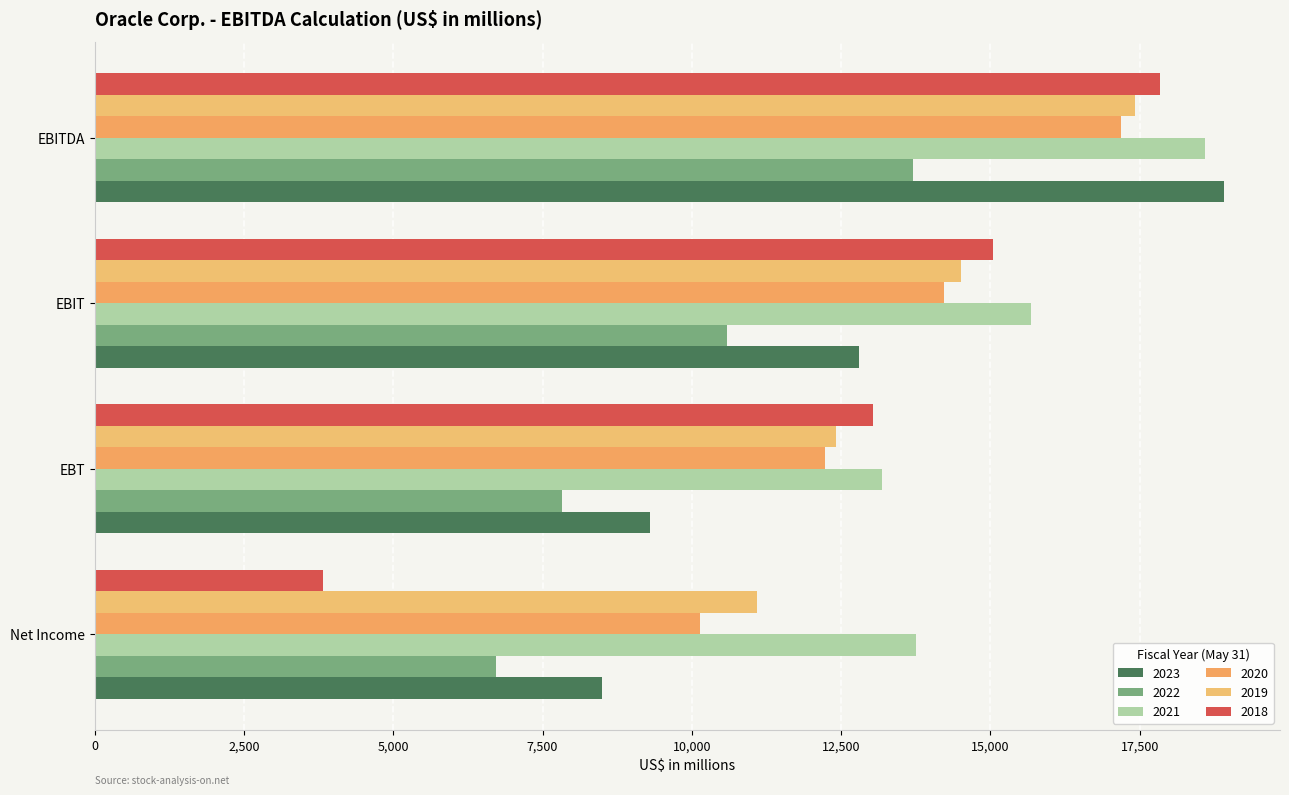

At which category does the chart reach its peak across all series?

EBITDA